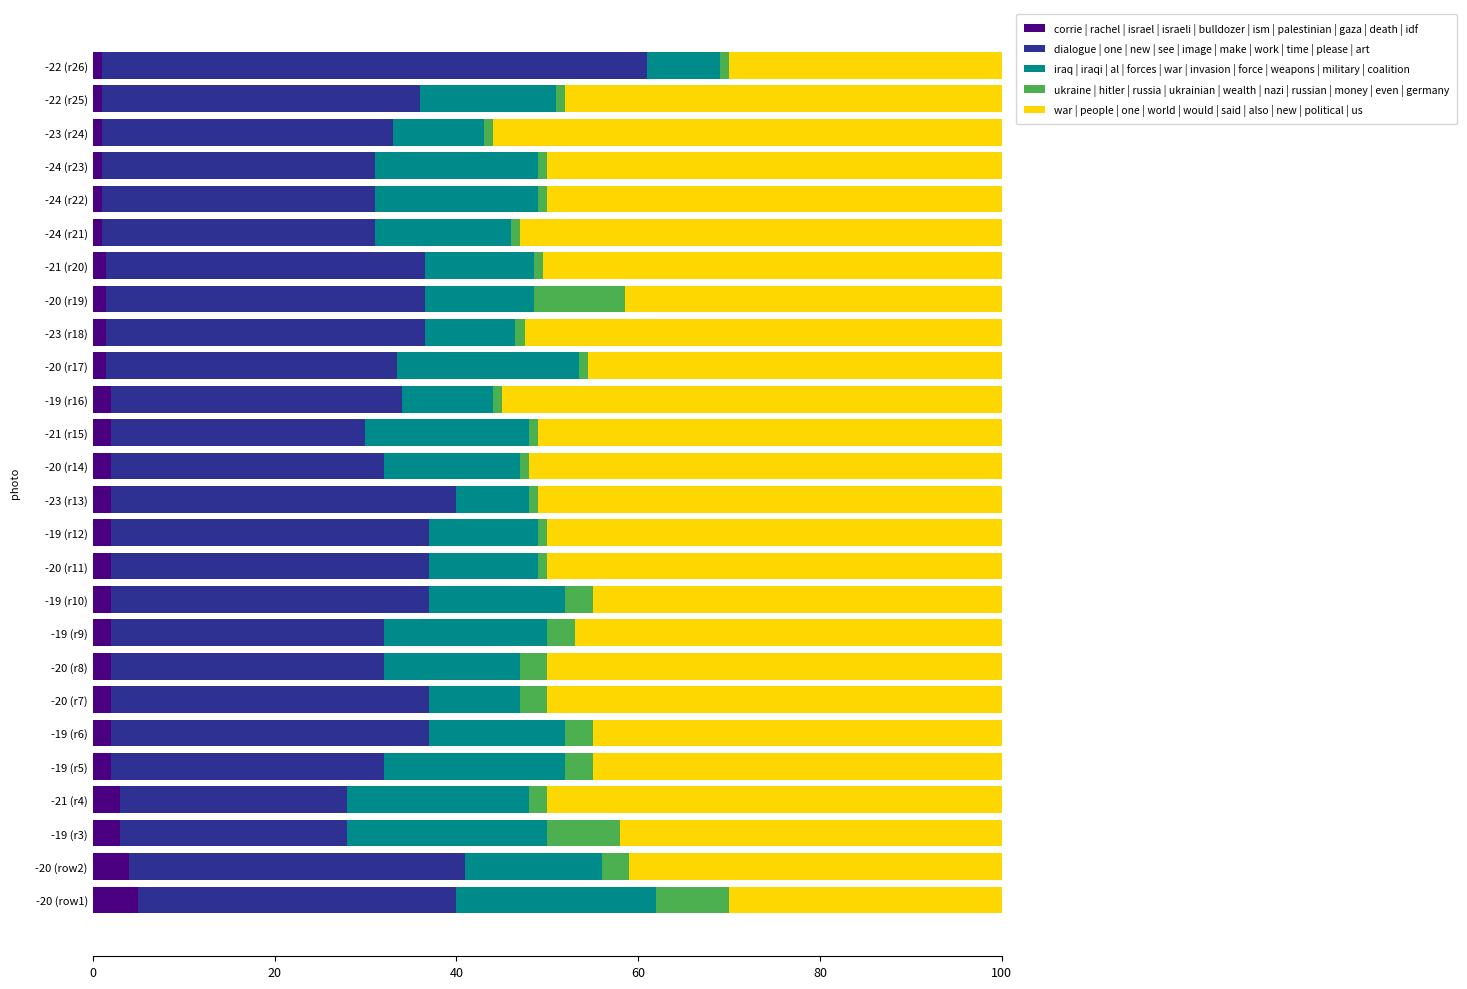

What is the difference between the second highest and minimum values in the corrie | rachel | israel | israeli | bulldozer | ism | palestinian | gaza | death | idf series?

3.0